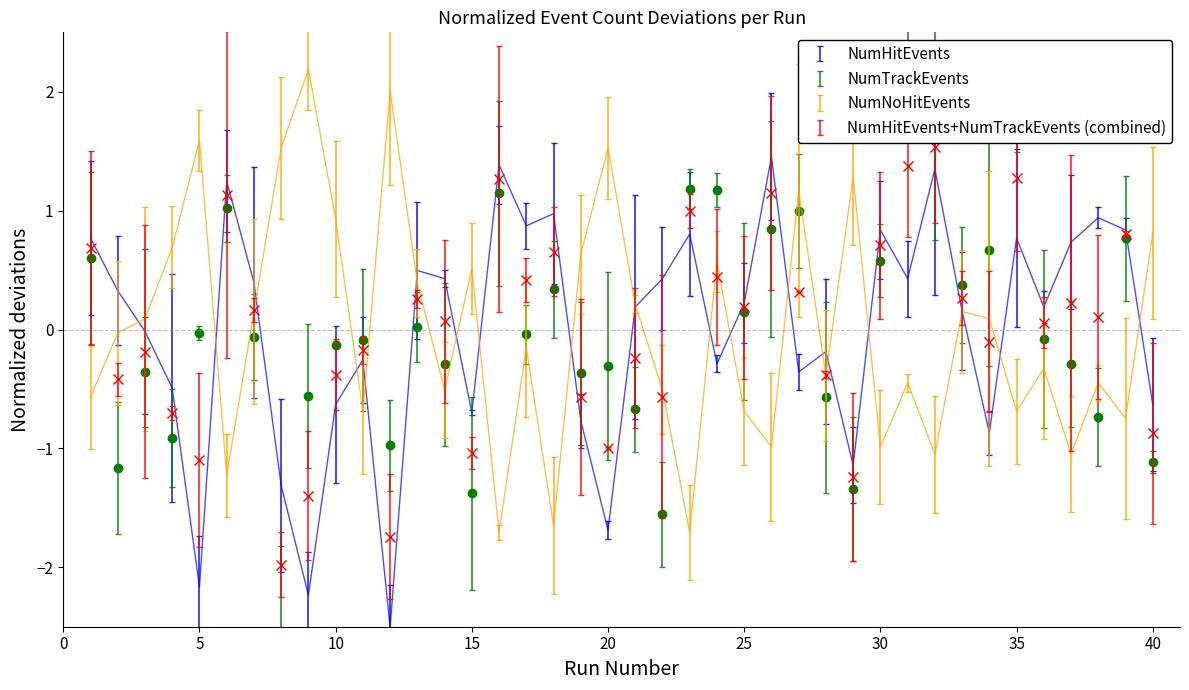

How many times do NumTrackEvents and NumHitEvents cross each other?

12